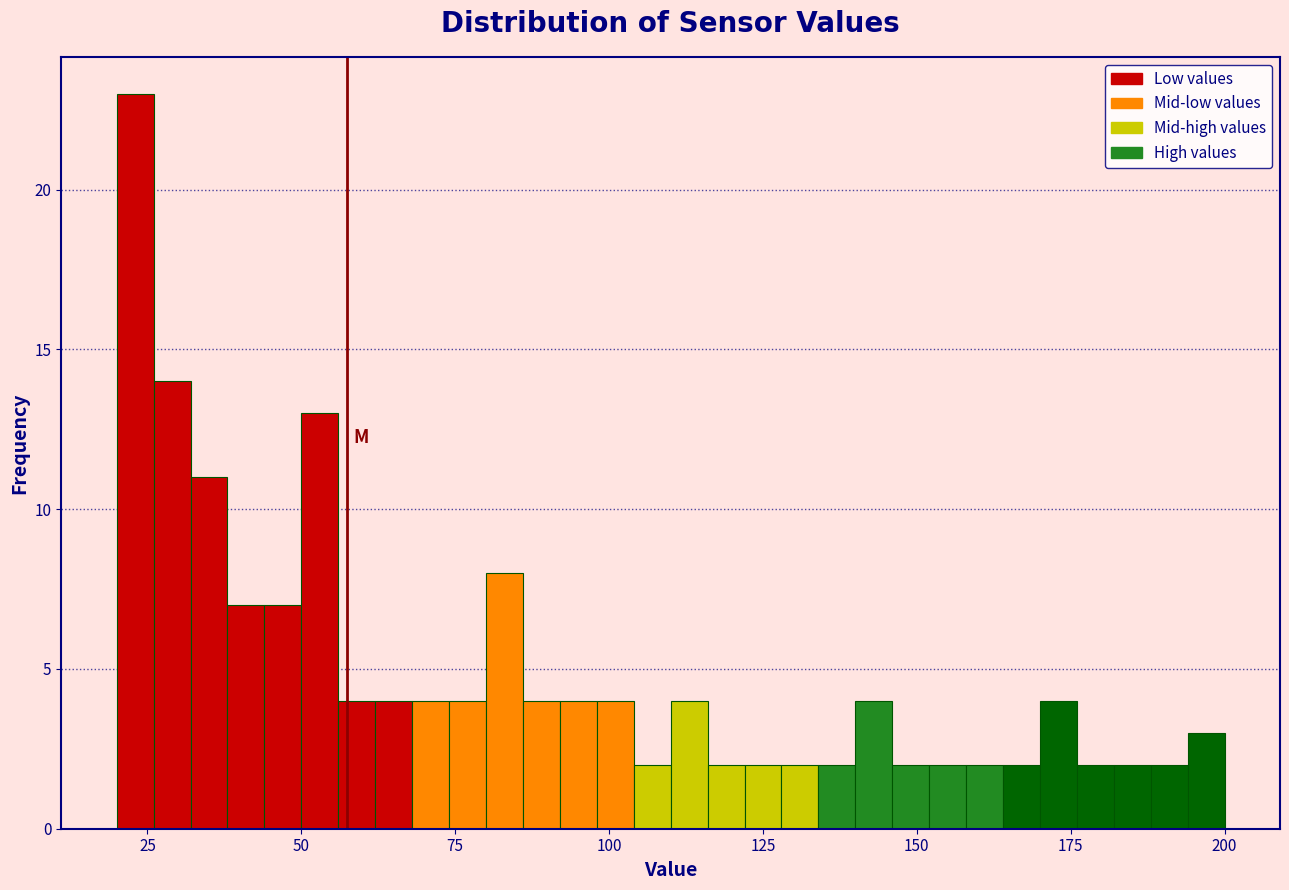

Around what value on the x-axis is the tallest bar? Give the approximate position of its centre, as read against the axis.

25